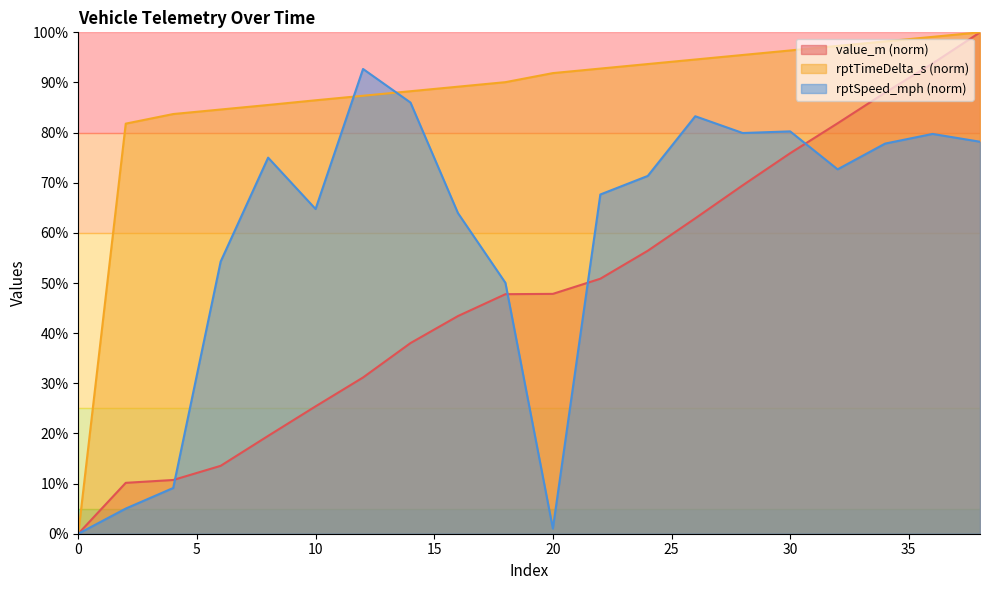

What is the difference between the maximum and second lowest values in the rptSpeed_mph series?

91.7